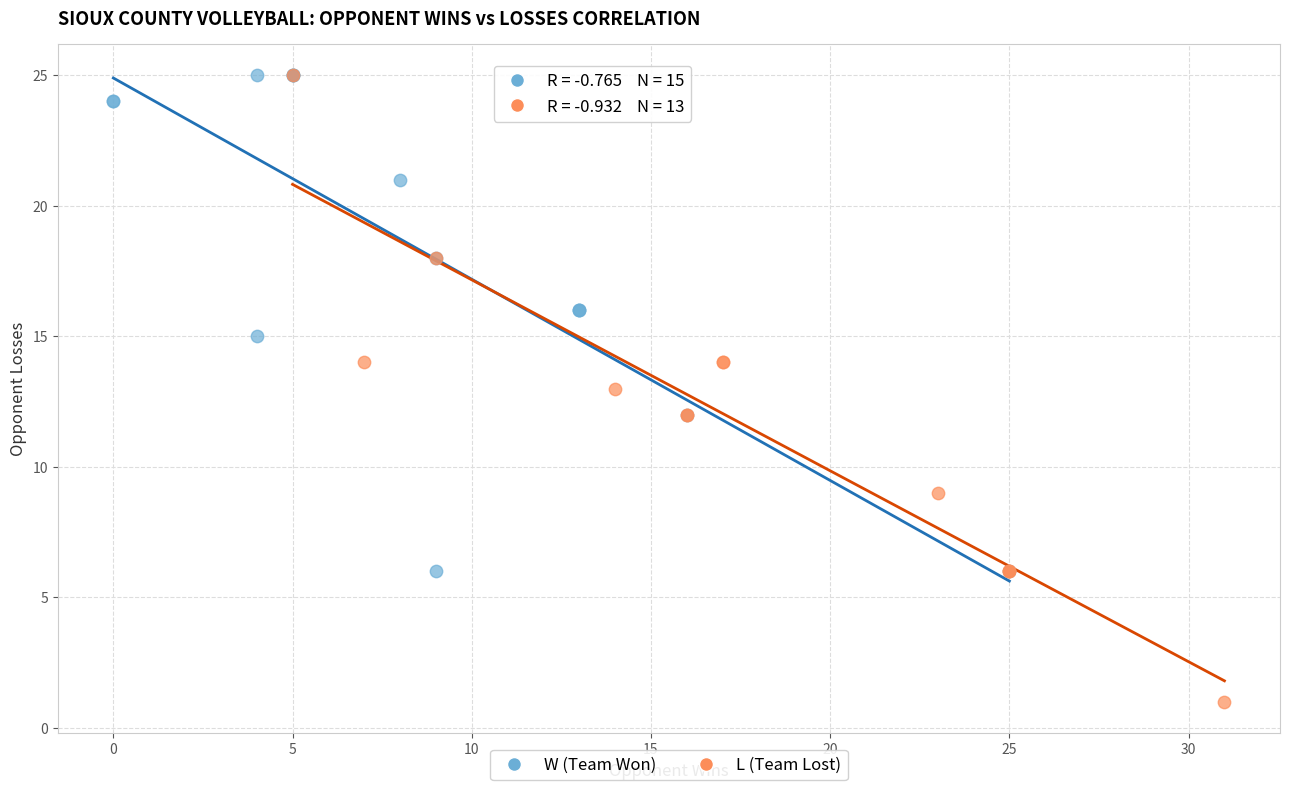

Which series has the largest Y range (max minus min)?

L (Team Lost)